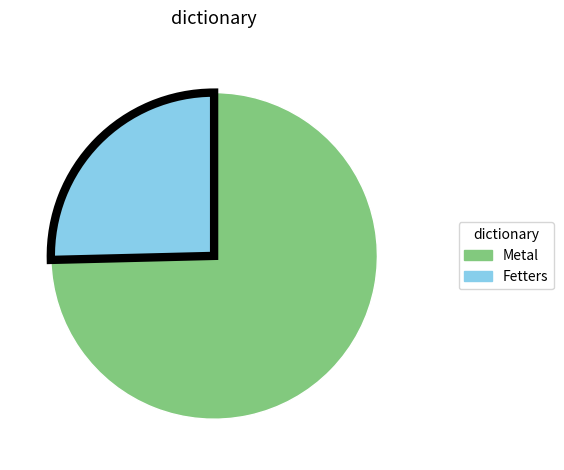

Approximately how many times larger is the value at Fetters compared to Metal?

0.3